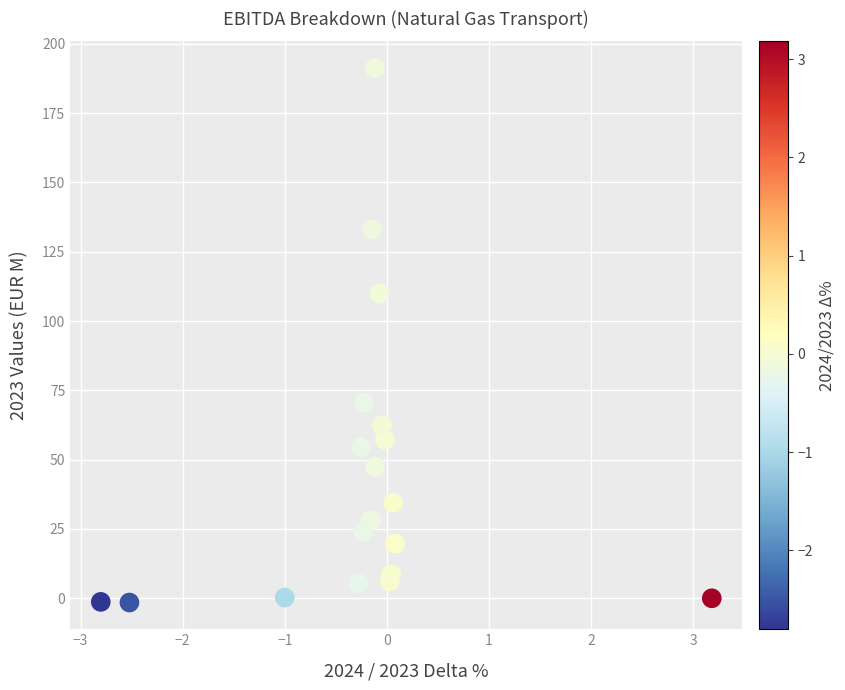

What Y value in the scatter plot is closest to 94?

109.9